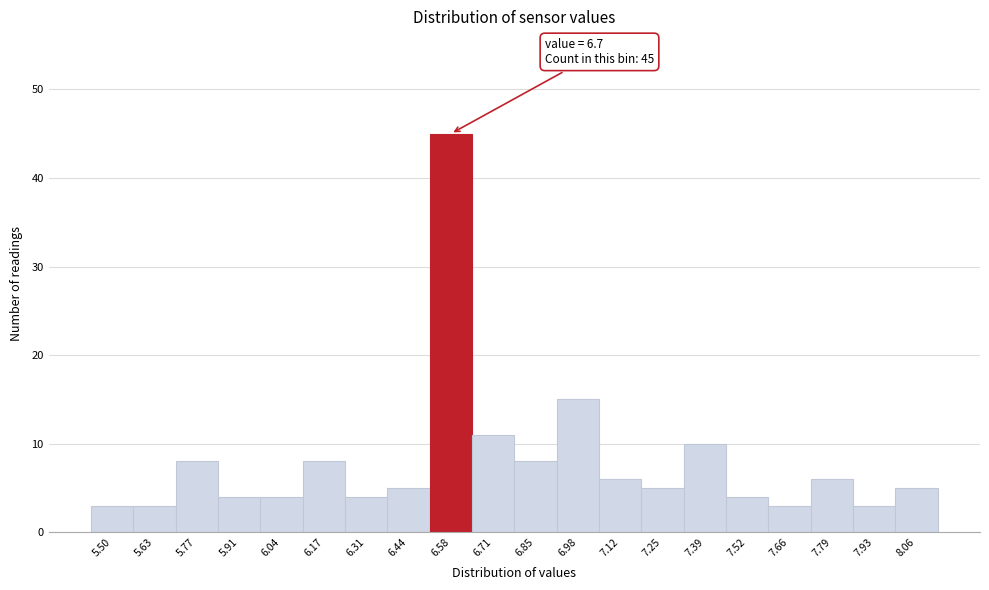

Reading left to right, transcribe all the data shown in this chart.

5.50=3	5.63=3	5.77=8	5.91=4	6.04=4	6.17=8	6.31=4	6.44=5	6.58=45	6.71=11	6.85=8	6.98=15	7.12=6	7.25=5	7.39=10	7.52=4	7.66=3	7.79=6	7.93=3	8.06=5